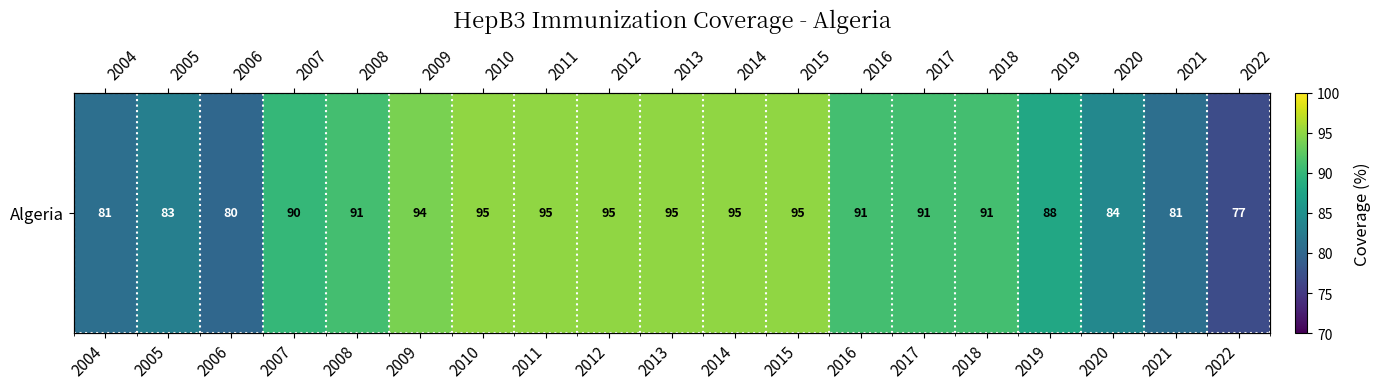

Reading left to right, list all the values displayed in this chart.

81	83	80	90	91	94	95	95	95	95	95	95	91	91	91	88	84	81	77